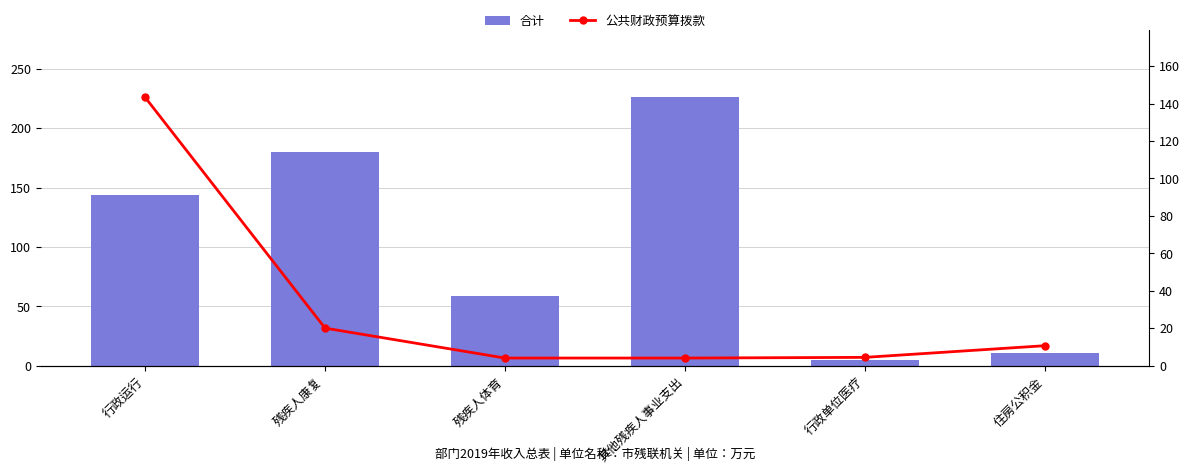

How many data points does each series have?

6